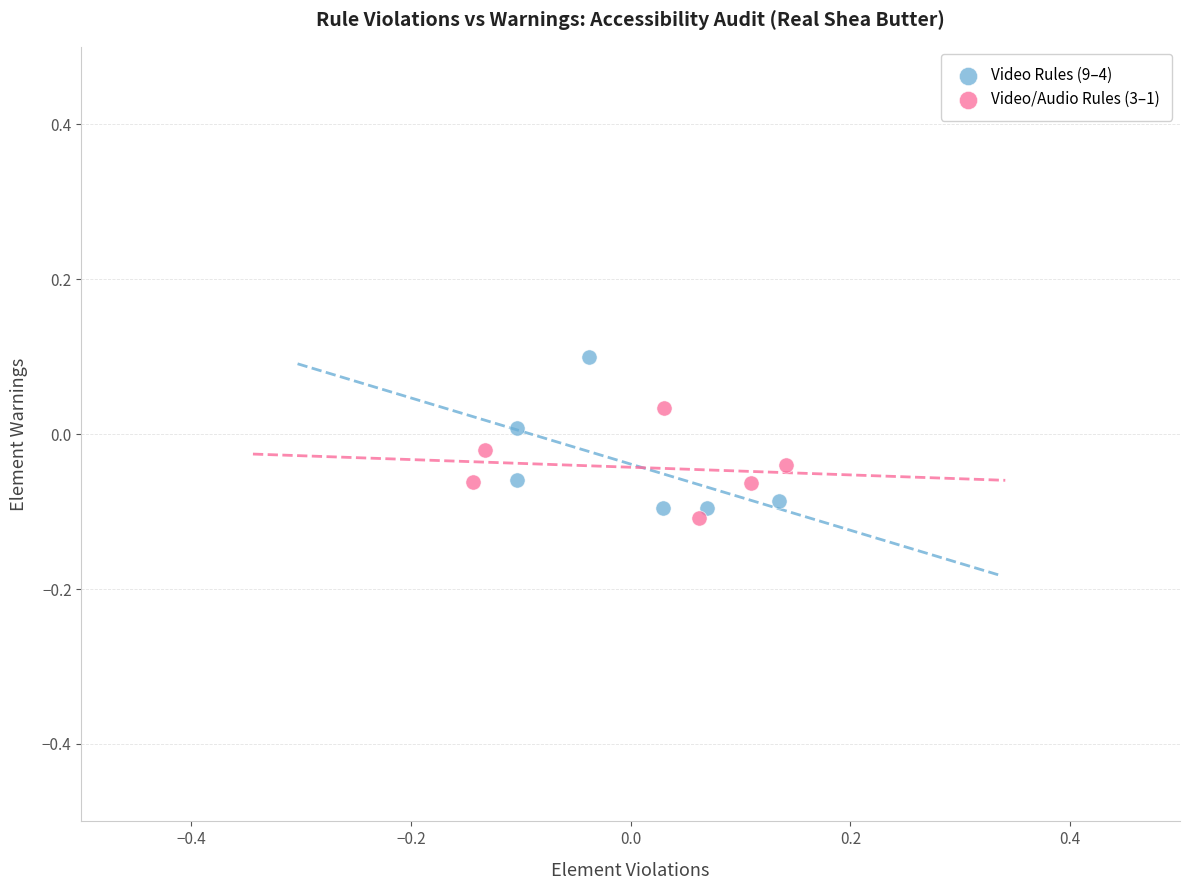

Which series has the widest spread of Y values?

Video Rules (9–4)